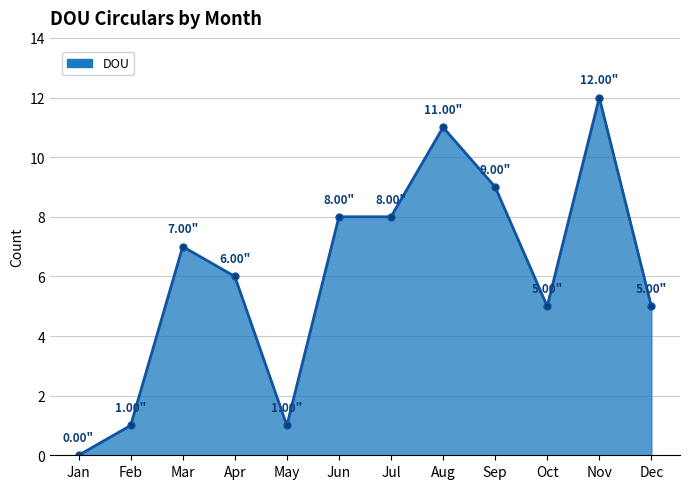

True or false: there are more than 0 points higher than both neighbors.

True